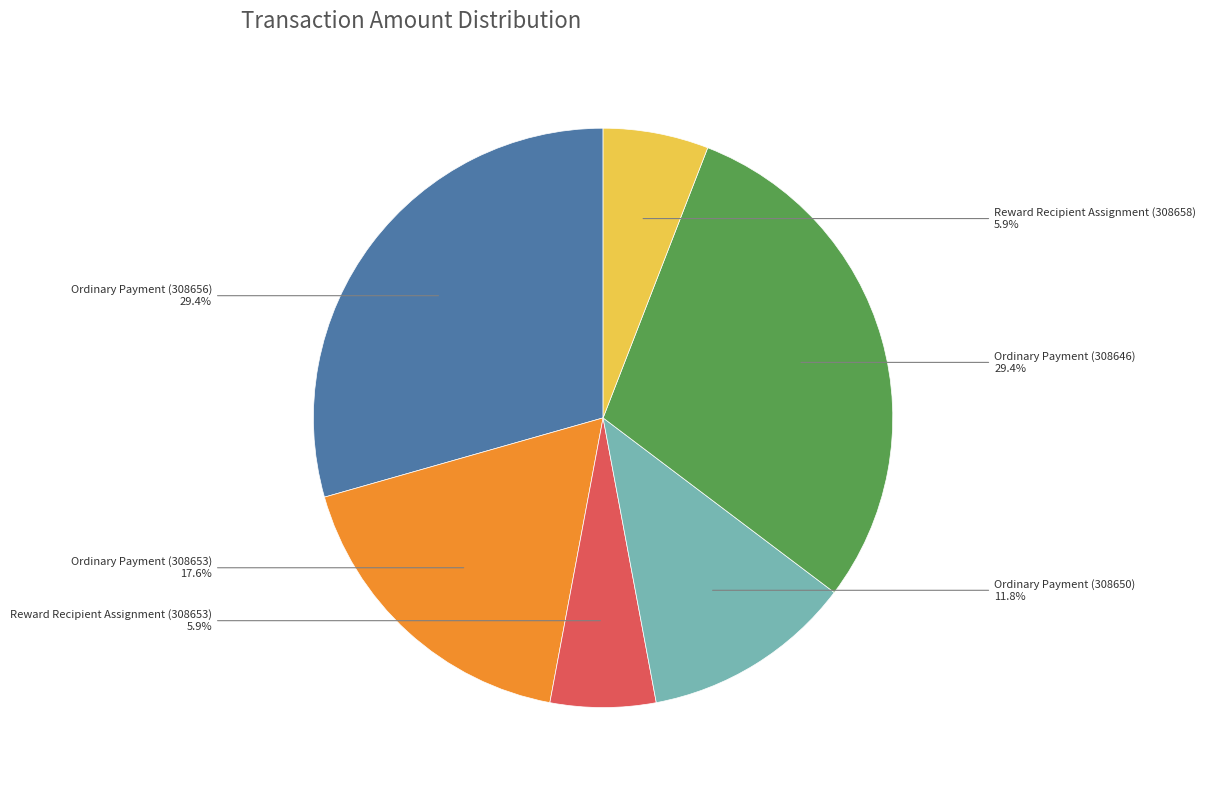

Is there any slice that represents more than half of the pie?

No